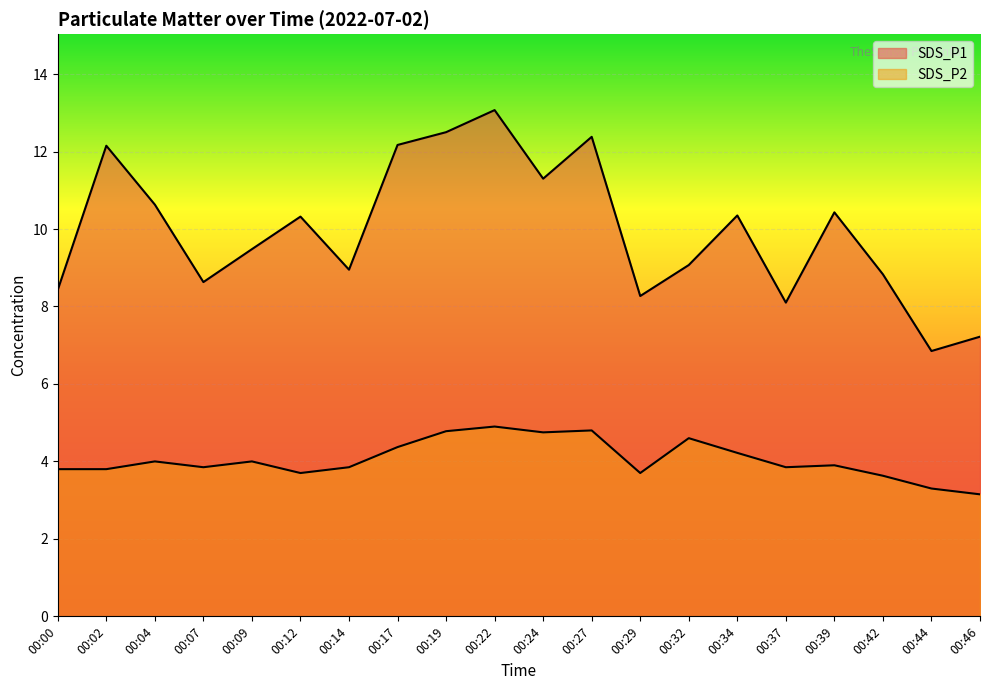

What is the difference between the maximum and second lowest values in the SDS_P2 series?

1.6